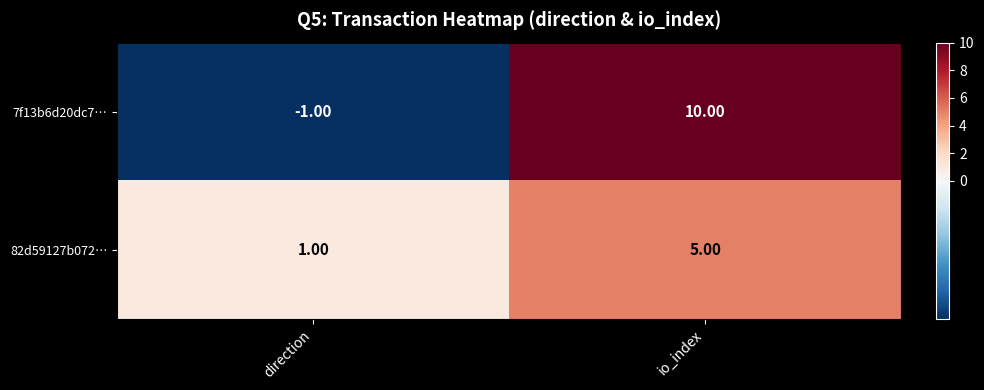

What is the greatest value displayed?

10